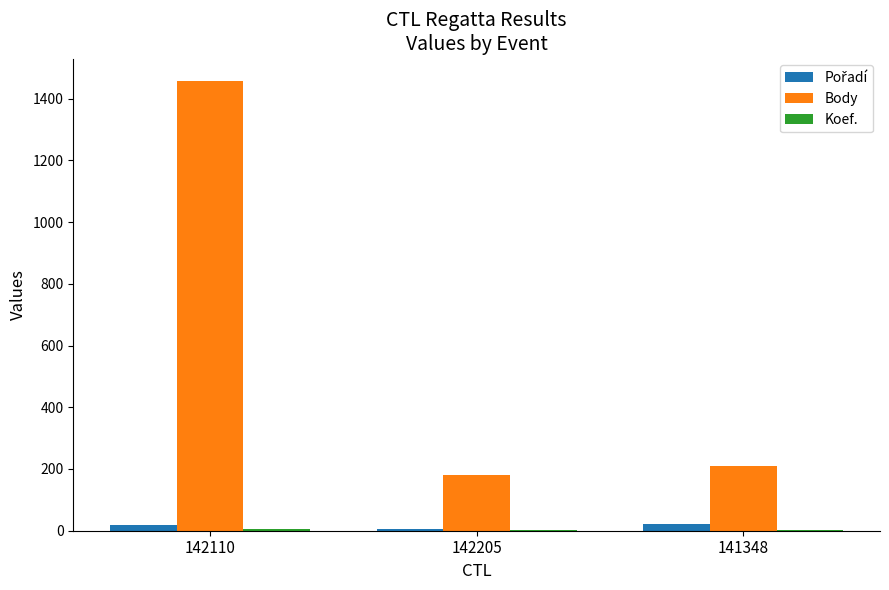

True or false: Body has a value of 180 at 142205.

True